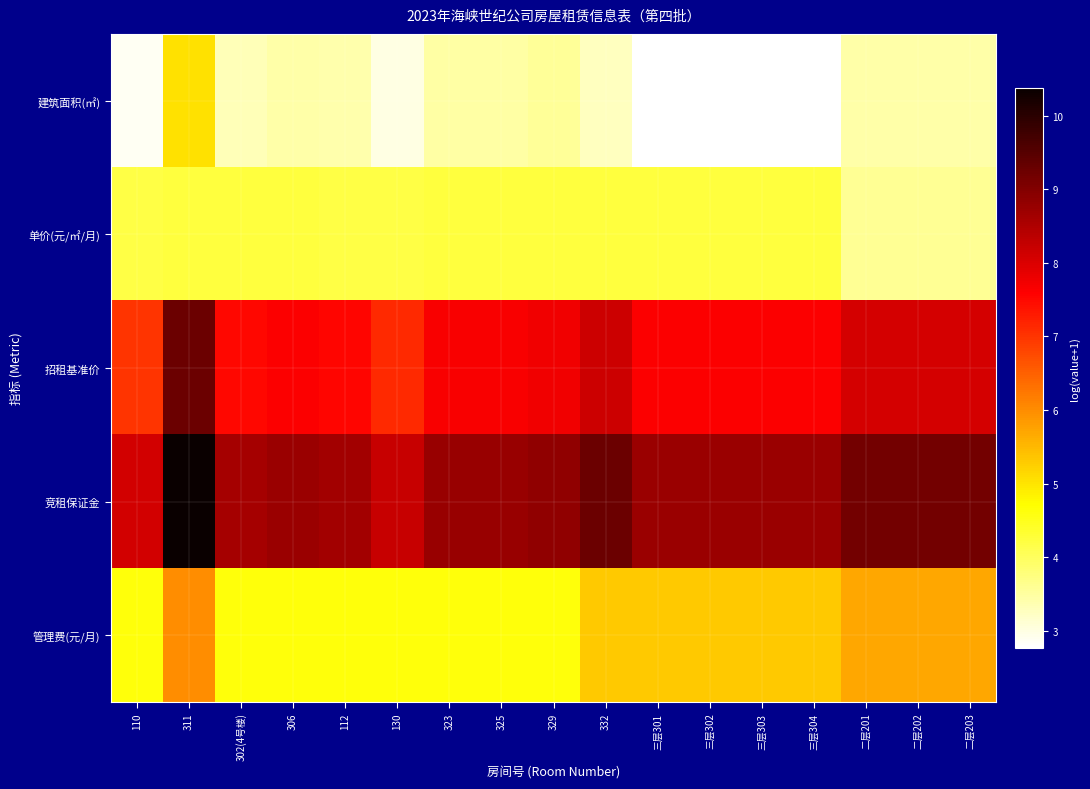

Reading left to right, list all the values displayed in this chart.

建筑面积(㎡): 110=2.9	311=5.1	302(4号楼)=3.3	306=3.4	112=3.4	130=3.0	323=3.5	325=3.5	329=3.6	332=3.3	三层301=2.8	三层302=2.8	三层303=2.8	三层304=2.8	二层201=3.4	二层202=3.4	二层203=3.4
单价(元/㎡/月): 110=4.2	311=4.2	302(4号楼)=4.2	306=4.2	112=4.2	130=4.2	323=4.2	325=4.2	329=4.2	332=4.2	三层301=4.2	三层302=4.2	三层303=4.2	三层304=4.2	二层201=3.6	二层202=3.6	二层203=3.6
招租基准价: 110=7.0	311=9.3	302(4号楼)=7.5	306=7.6	112=7.5	130=7.1	323=7.7	325=7.7	329=7.7	332=8.2	三层301=7.6	三层302=7.6	三层303=7.6	三层304=7.6	二层201=8.1	二层202=8.1	二层203=8.1
竞租保证金: 110=8.1	311=10.4	302(4号楼)=8.6	306=8.7	112=8.6	130=8.2	323=8.8	325=8.8	329=8.8	332=9.3	三层301=8.7	三层302=8.7	三层303=8.7	三层304=8.7	二层201=9.2	二层202=9.2	二层203=9.2
管理费(元/月): 110=4.6	311=6.0	302(4号楼)=4.6	306=4.6	112=4.6	130=4.6	323=4.6	325=4.6	329=4.6	332=5.3	三层301=5.3	三层302=5.3	三层303=5.3	三层304=5.3	二层201=5.7	二层202=5.7	二层203=5.7